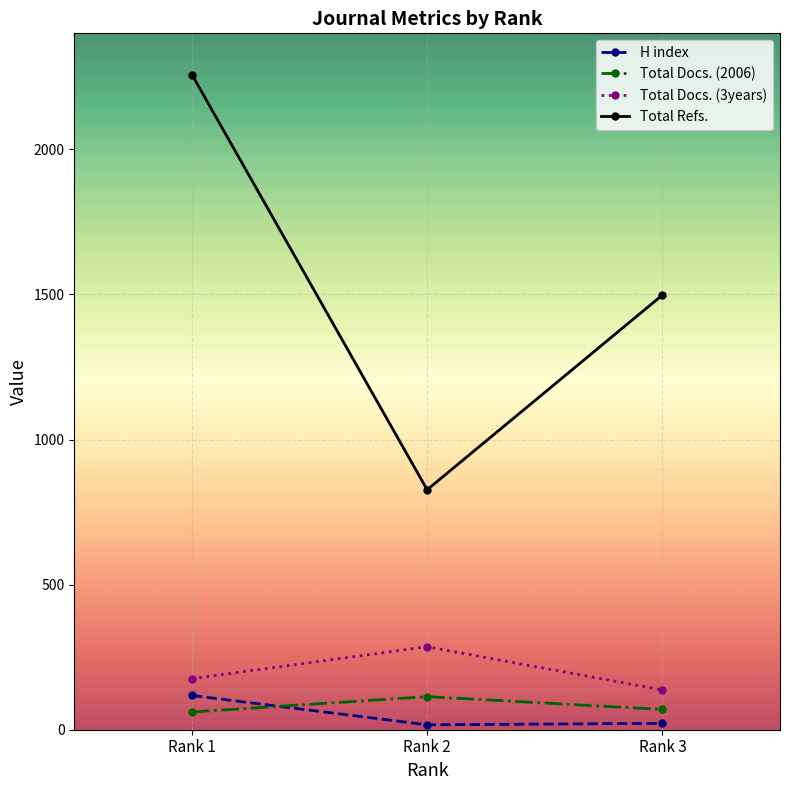

Between Rank 1 and Rank 2, which series saw the biggest shift?

Total Refs.